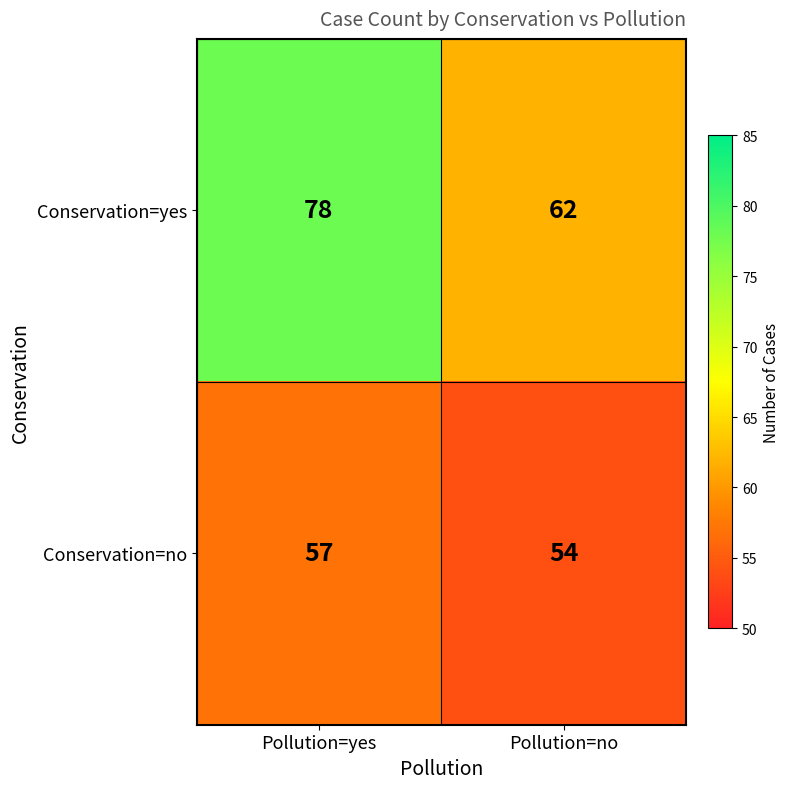

At which category does the chart reach its minimum across all series?

Pollution=no